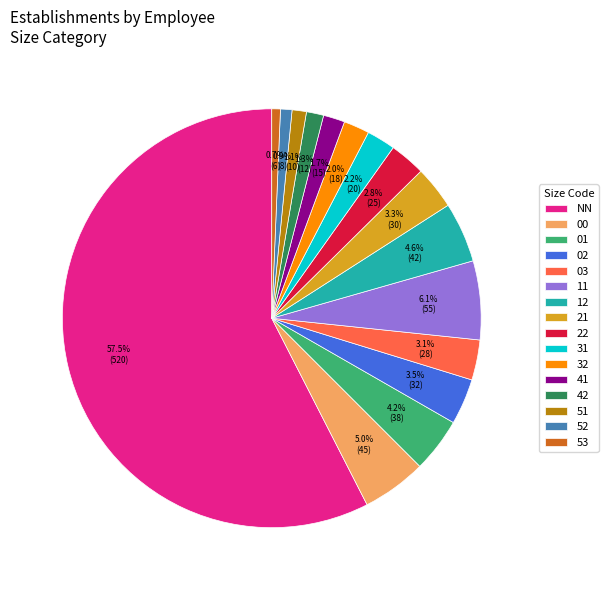

Do 12 and 53 together represent more than half of the pie?

No